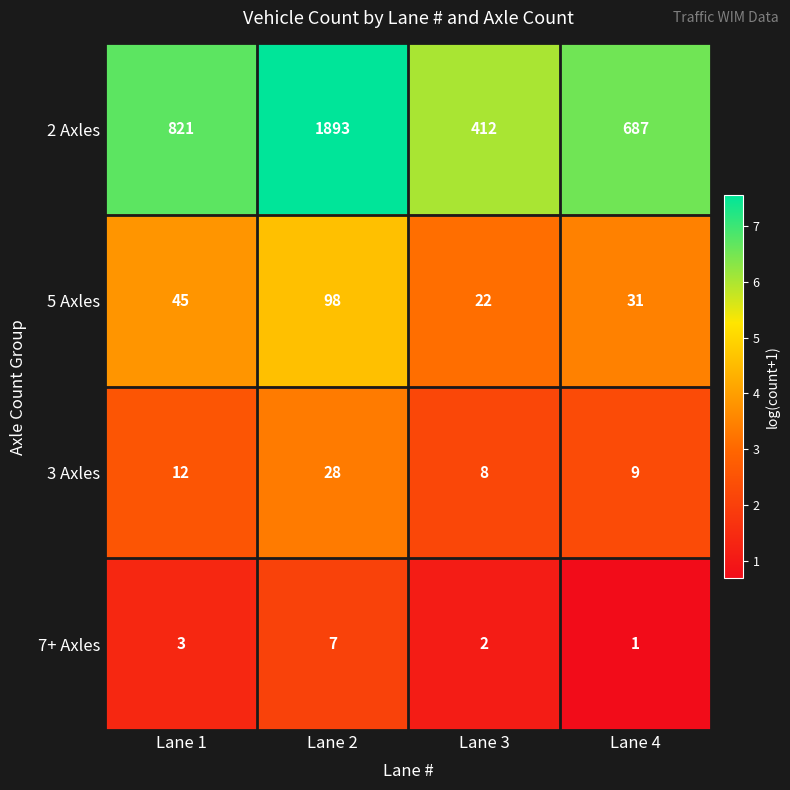

What value does the 5 Axles series have at Lane 3?

22